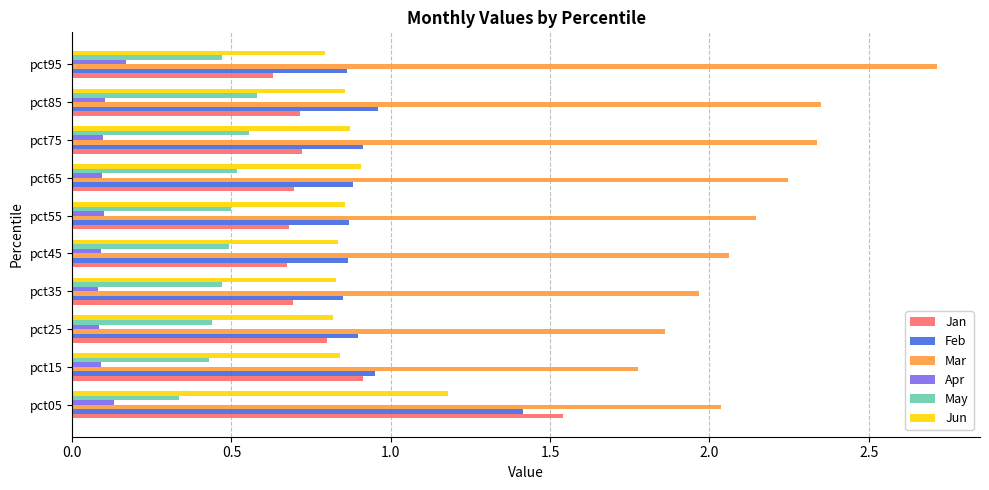

Is it true that Apr equals 0.0 at pct75?

False